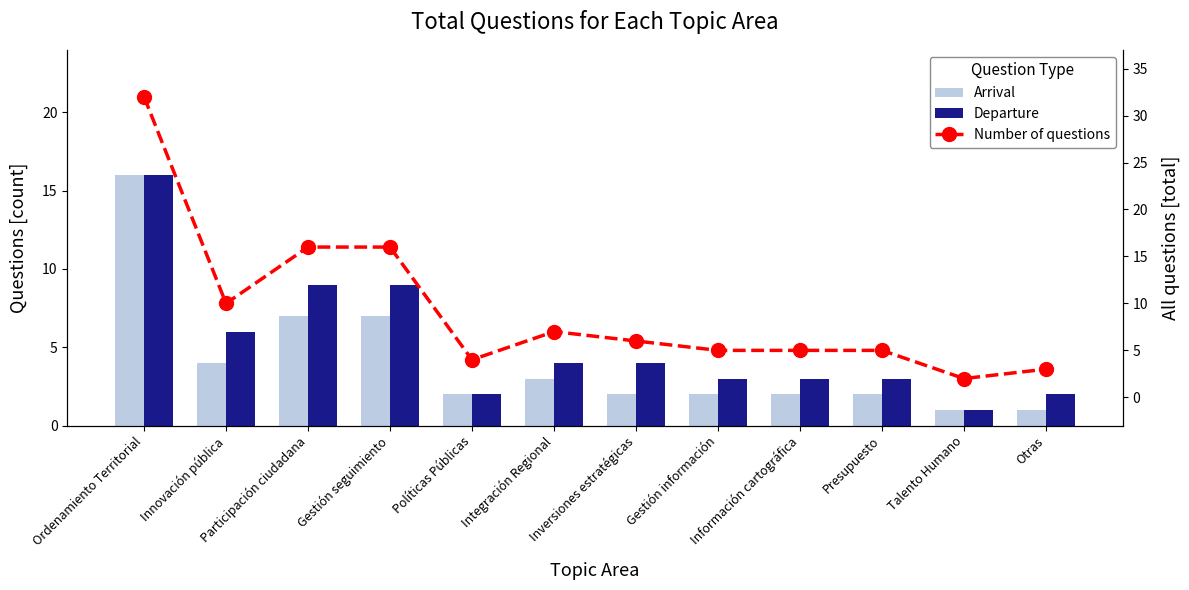

What is the difference between the second highest and minimum values in the Departure series?

8